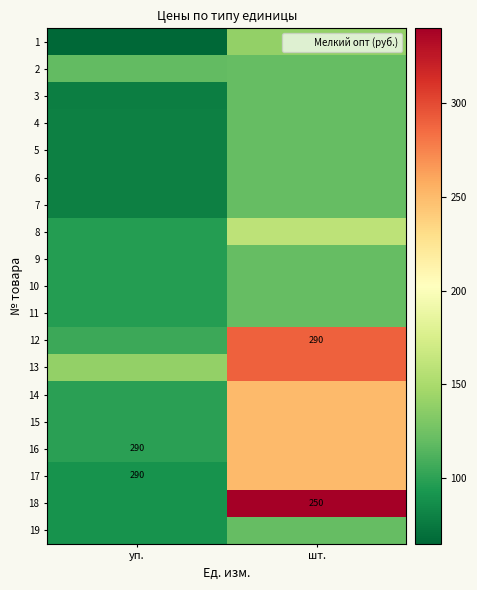

How many values in the 3 series are below 120?

1